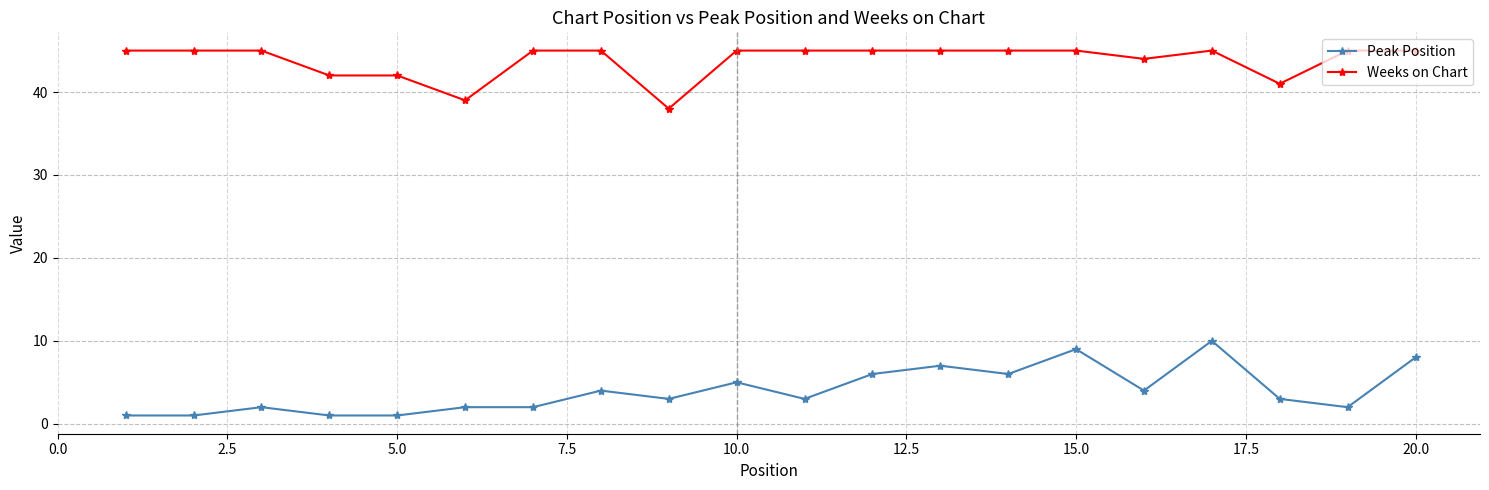

Which series has the largest total across all categories?

Weeks on Chart